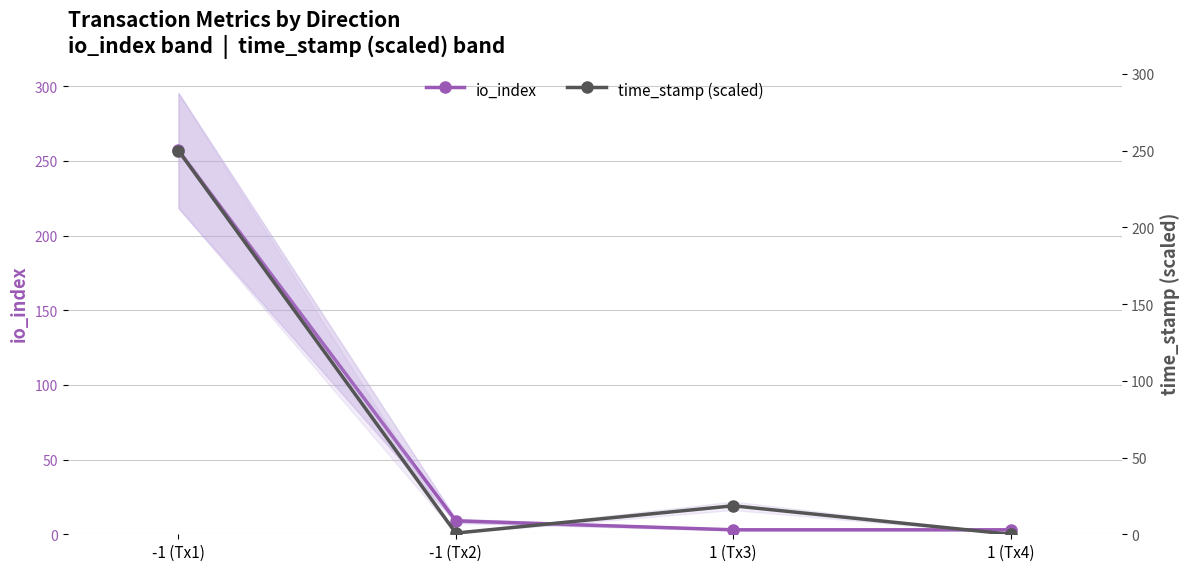

Between which two adjacent categories do time_stamp (scaled) and io_index first intersect?

-1 (Tx2) and 1 (Tx3)